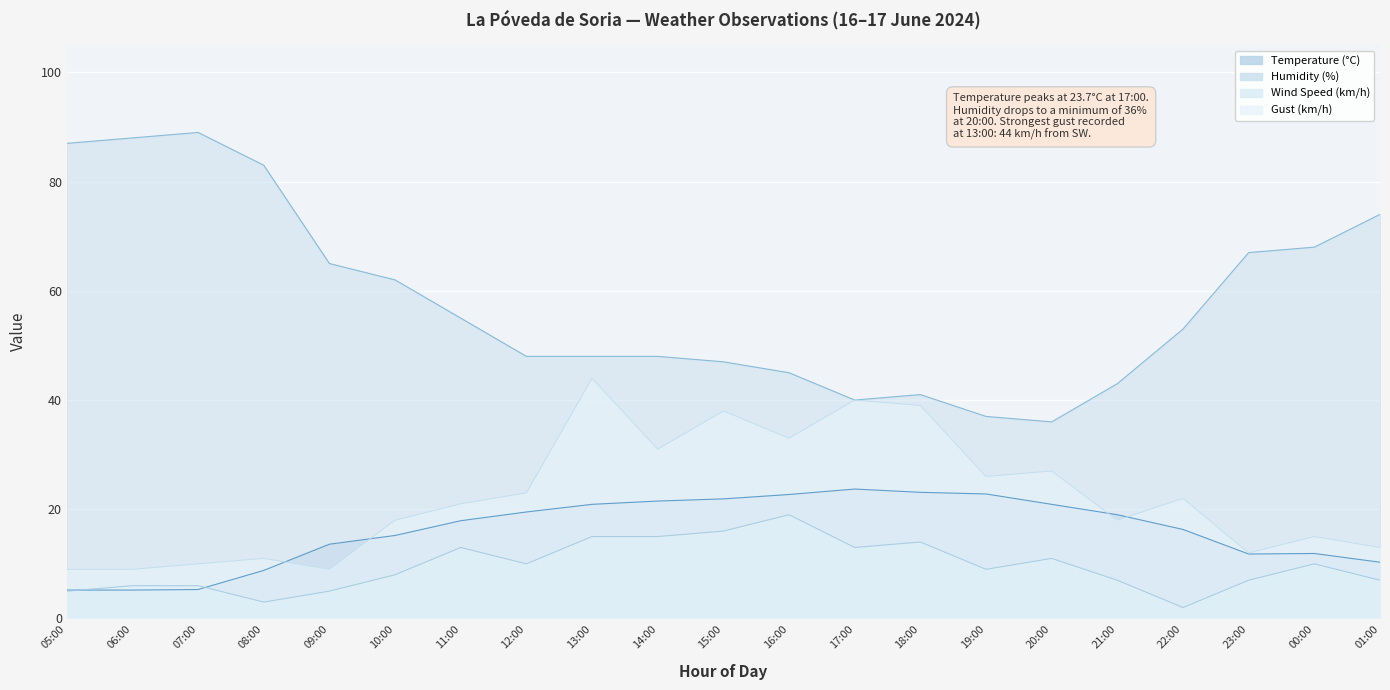

Which series has the largest total across all categories?

Humidity (%)